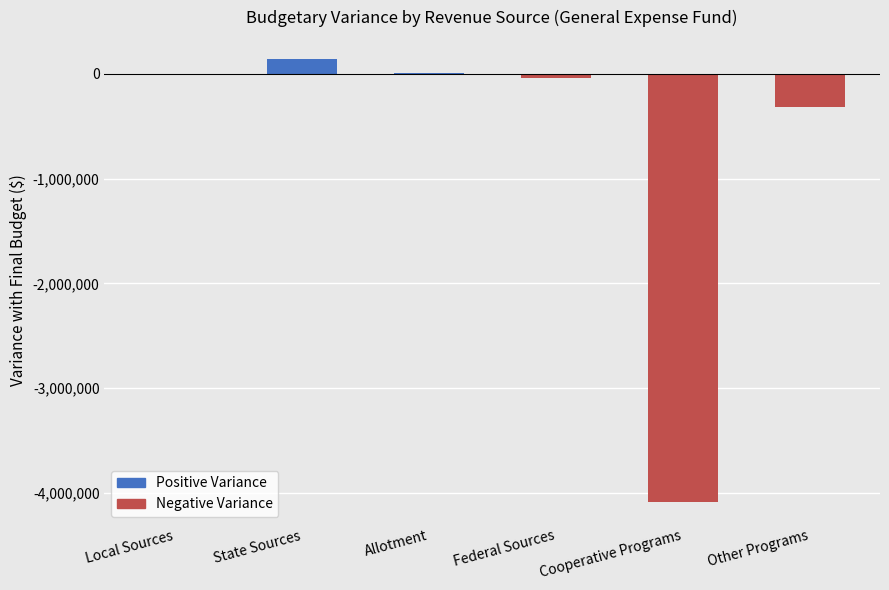

At which label is the value closest to -1973044?

Other Programs